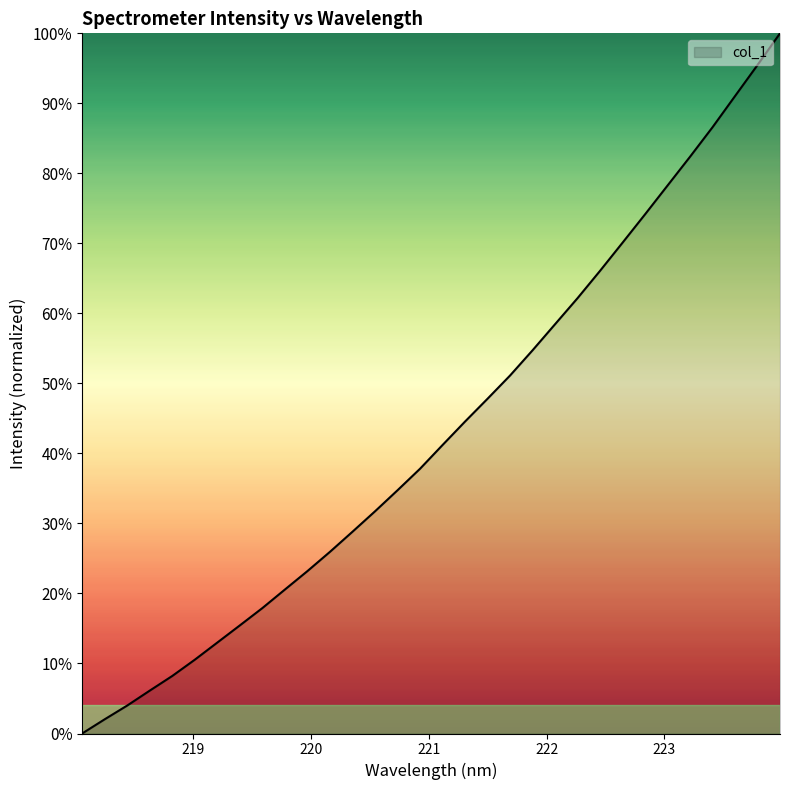

What is the greatest value displayed?

100.0